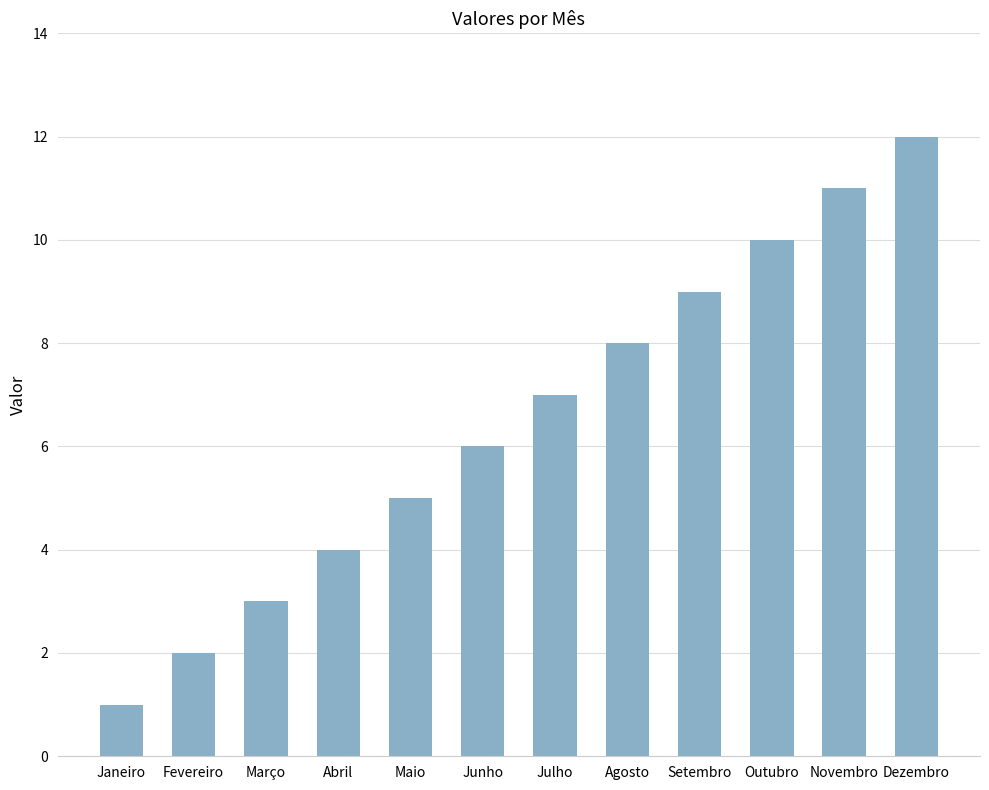

What is the difference between the second highest and second lowest values?

9